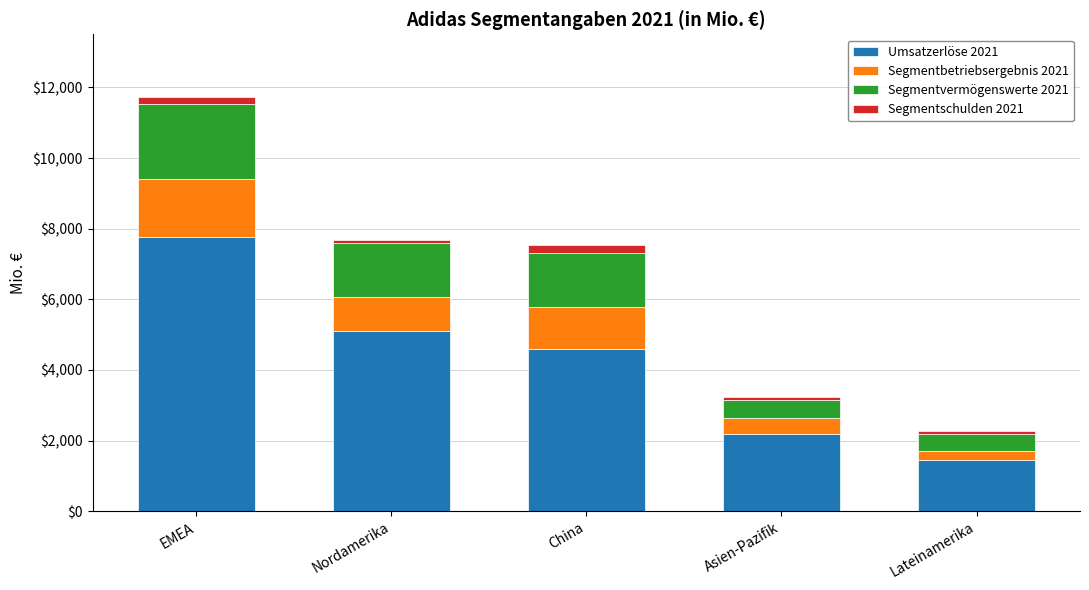

Rank the categories by Umsatzerlöse 2021 value from lowest to highest.

Lateinamerika, Asien-Pazifik, China, Nordamerika, EMEA